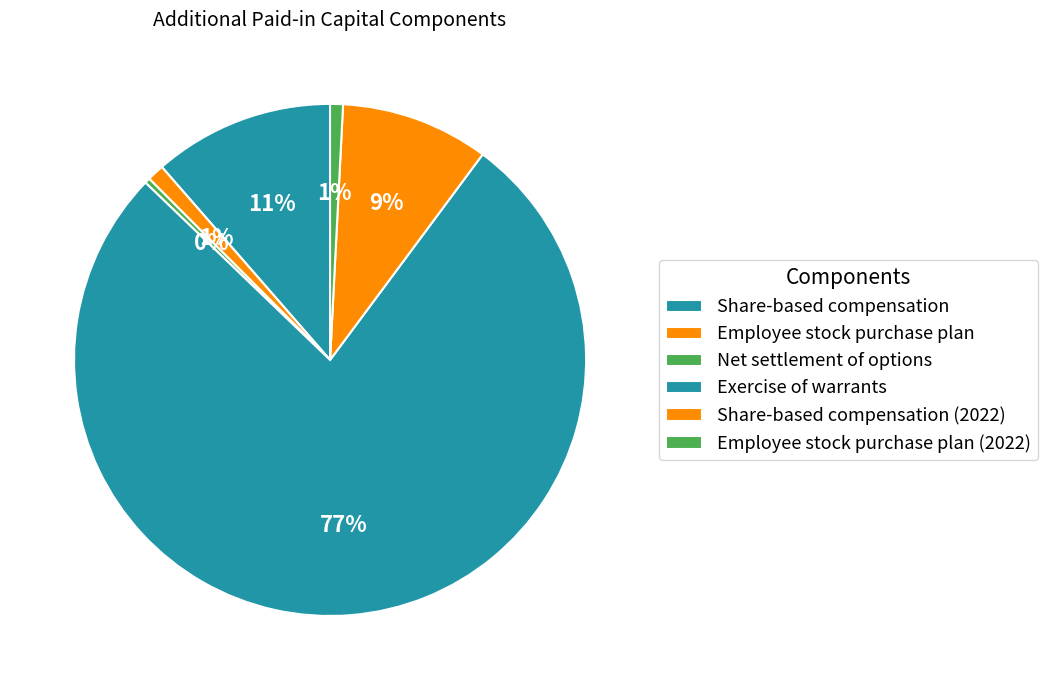

To the nearest percent, what portion does Employee stock purchase plan represent?

1%